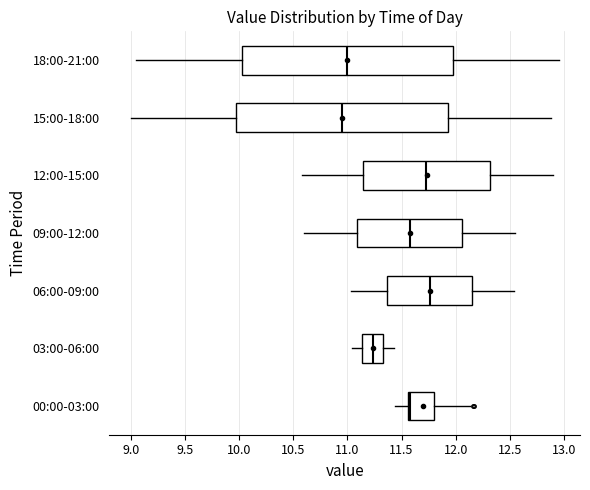

Reading bottom to top, transcribe this box plot: for each box, give where its median line is, the range the box spans, and where its two whiskers end, as read against the x-axis. The values are not printed on the chart, so give them approximately, as read against the axis.

00:00-03:00: median 11.60, box 11.55 to 11.80, whiskers 11.45 to 12.15
03:00-06:00: median 11.25, box 11.15 to 11.35, whiskers 11.05 to 11.45
06:00-09:00: median 11.75, box 11.35 to 12.15, whiskers 11.05 to 12.55
09:00-12:00: median 11.60, box 11.10 to 12.05, whiskers 10.60 to 12.55
12:00-15:00: median 11.75, box 11.15 to 12.30, whiskers 10.60 to 12.90
15:00-18:00: median 10.95, box 10.00 to 11.95, whiskers 9.00 to 12.90
18:00-21:00: median 11.00, box 10.05 to 12.00, whiskers 9.05 to 12.95